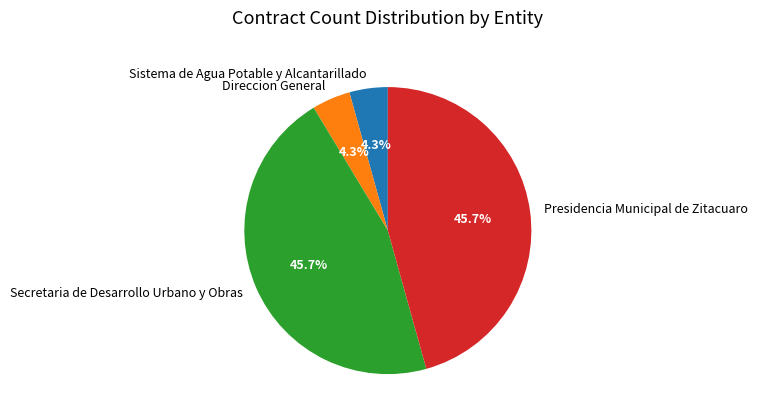

What is the ratio of the value at Presidencia Municipal de Zitacuaro to the value at Sistema de Agua Potable y Alcantarillado?

10.6